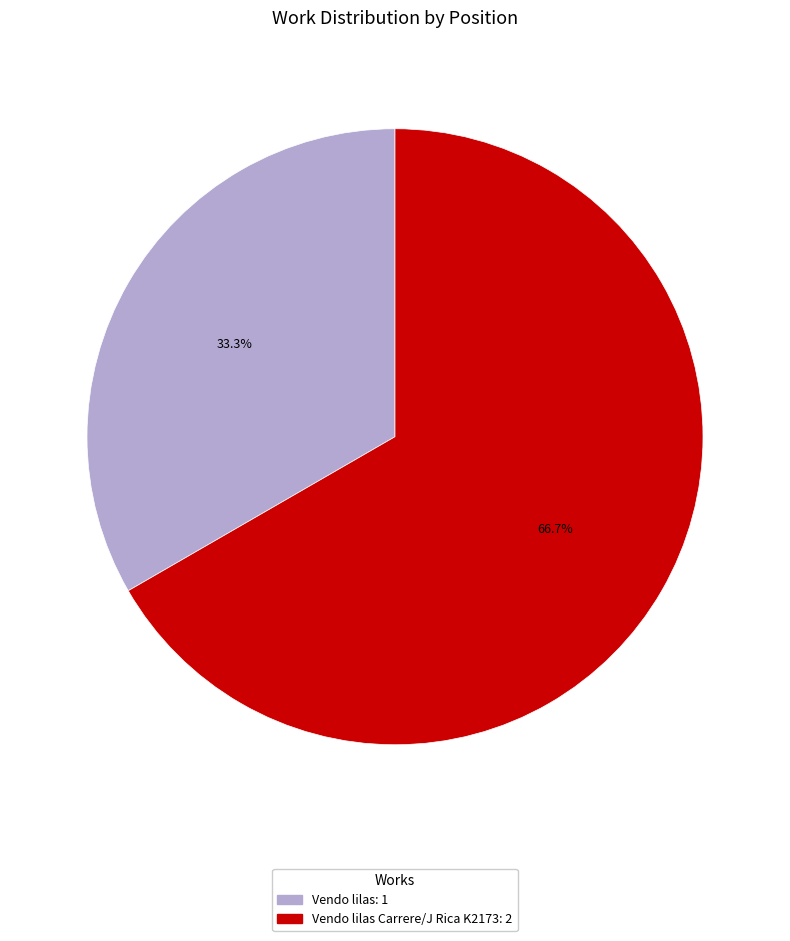

Does any single category account for the majority?

Yes